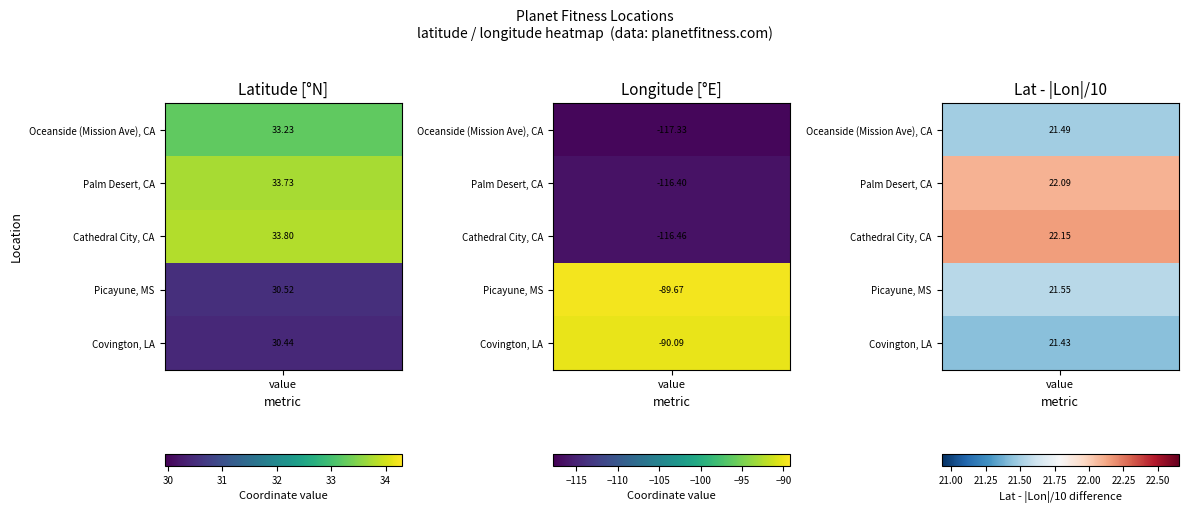

True or false: Palm Desert, CA has a value of 33.7 at 0.

True